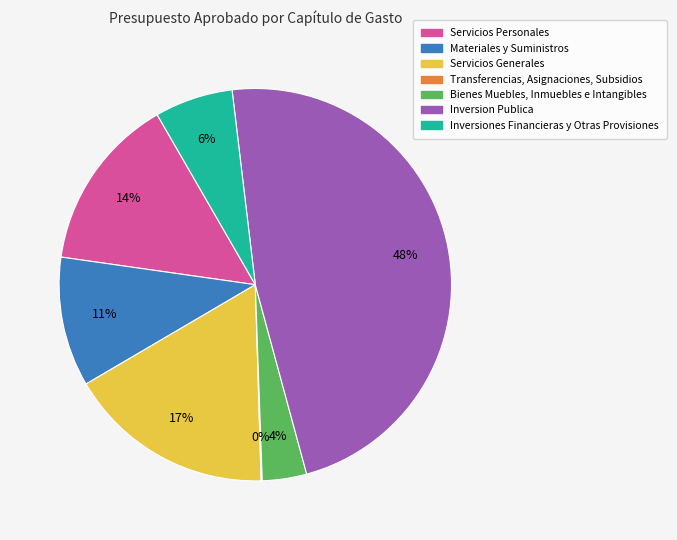

To the nearest percent, what is the average slice percentage?

14%